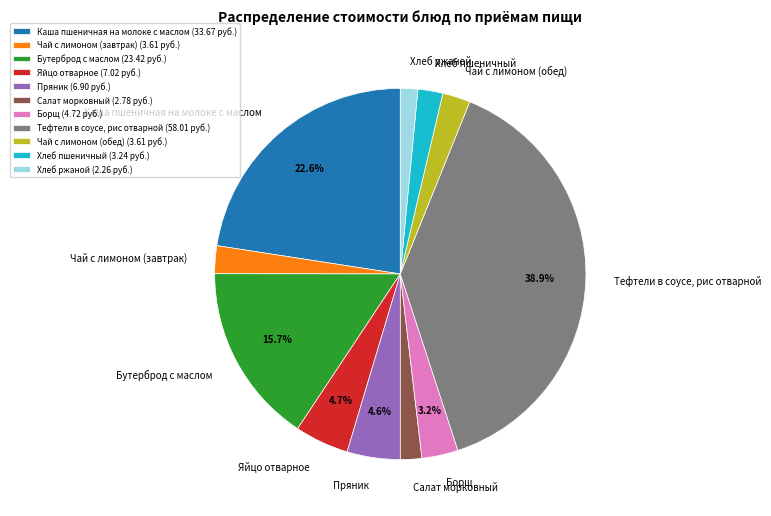

Count the number of slices in the pie.

11